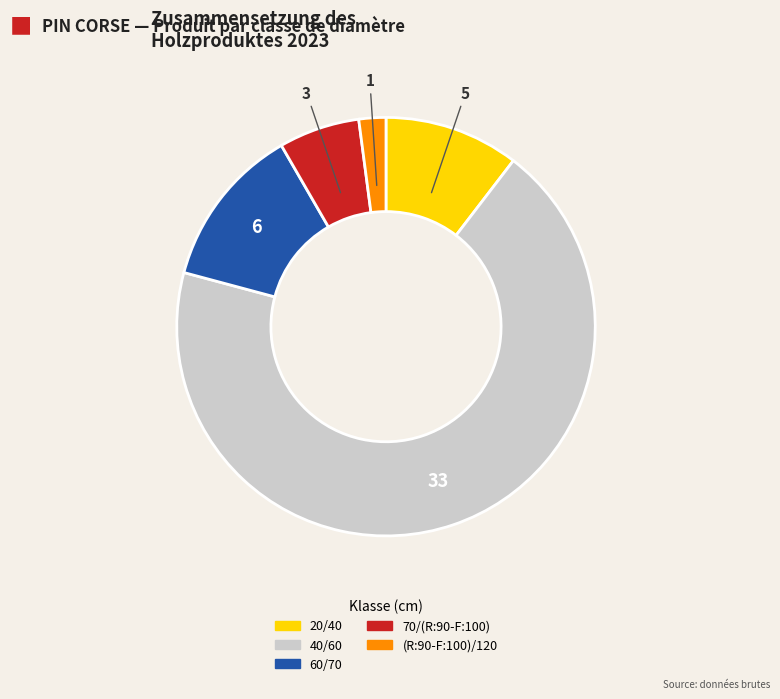

Is 40/60 the majority of the pie?

Yes